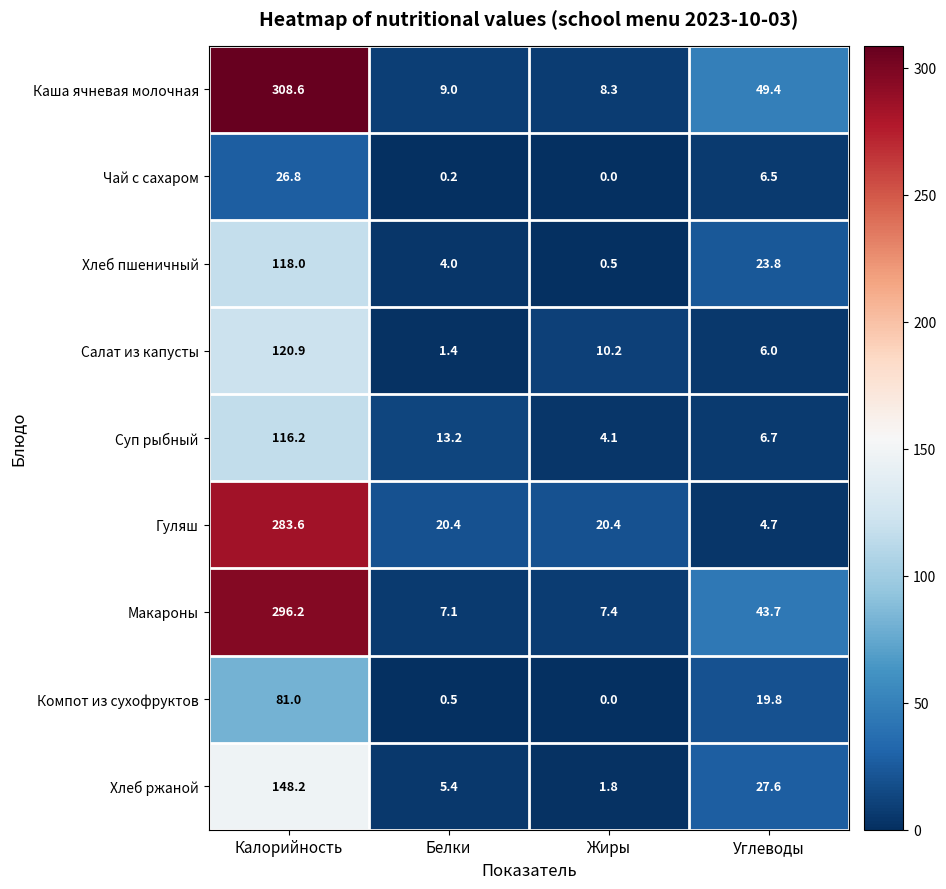

How many data points does each series have?

4